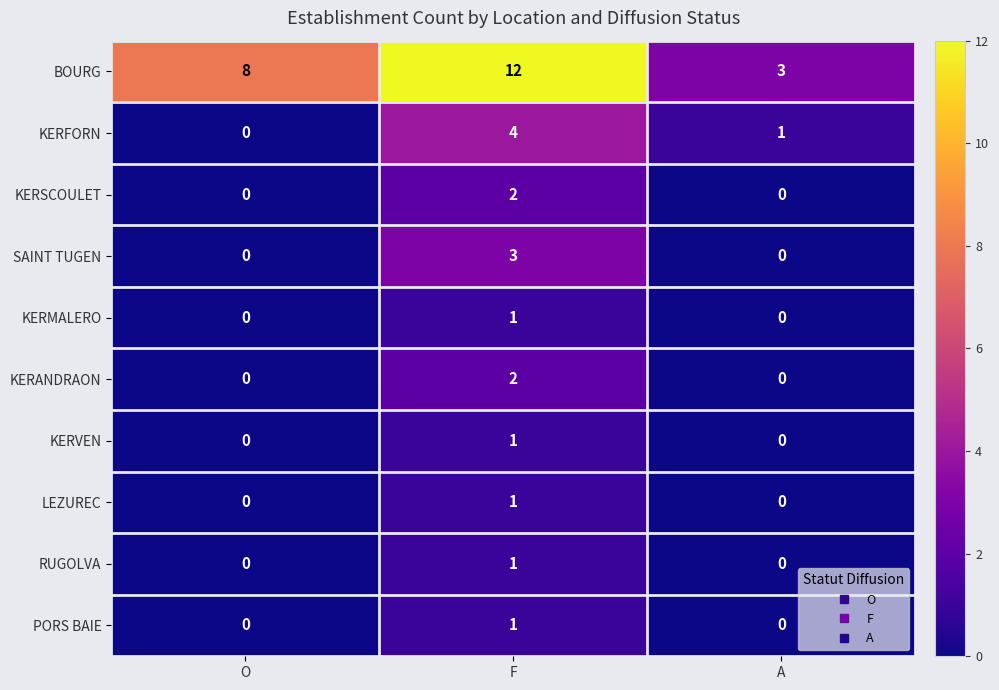

What is the spread (max minus min) of values at A?

3